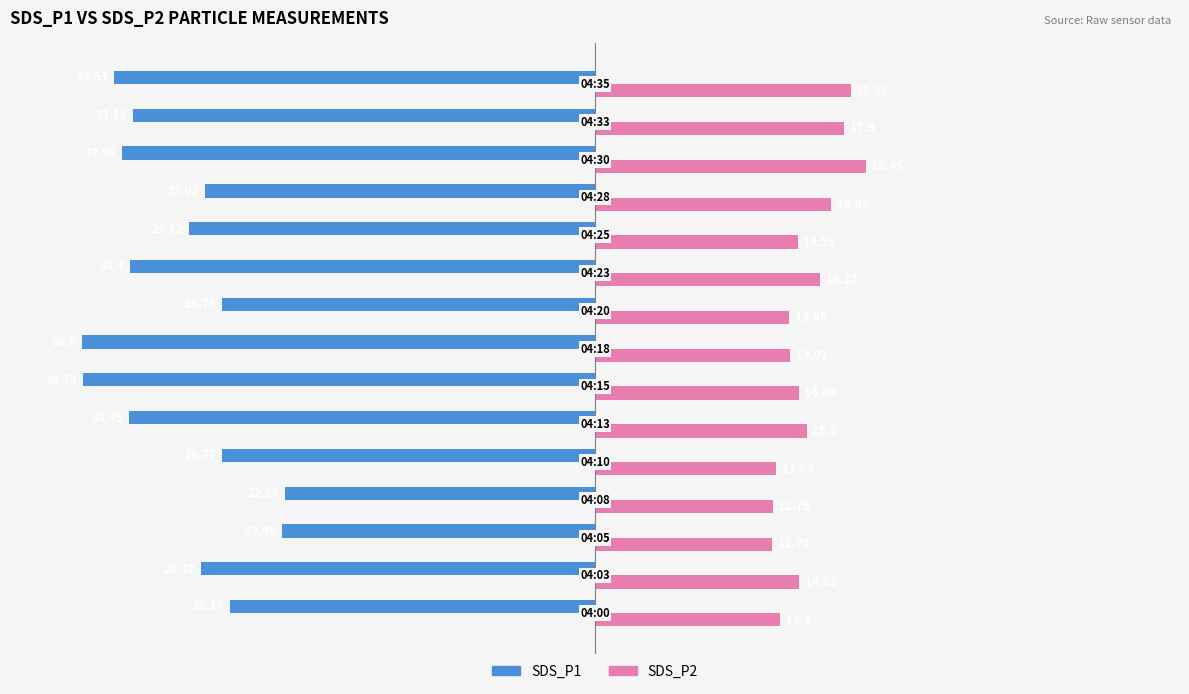

At how many categories does at least one series exceed 0?

15